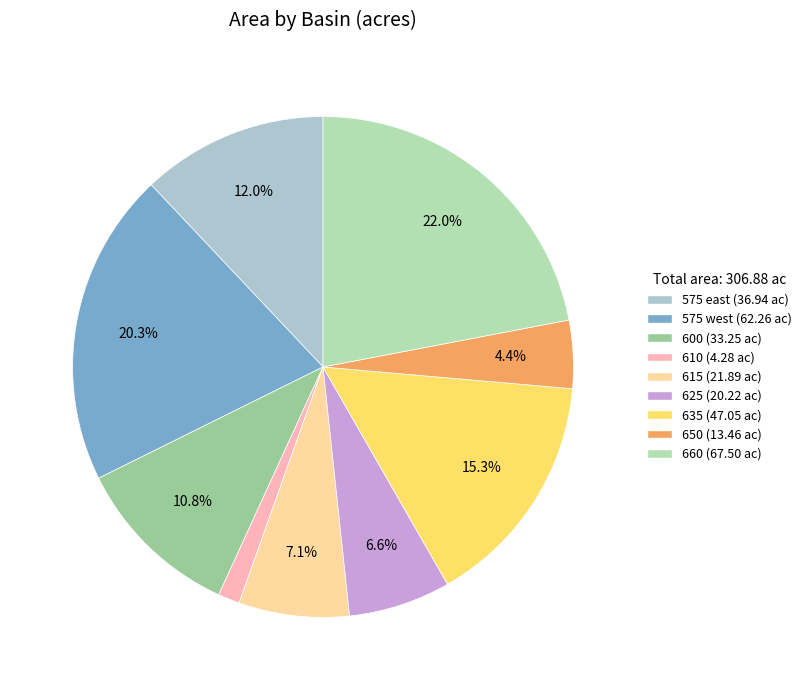

How many slices are in this pie chart?

9